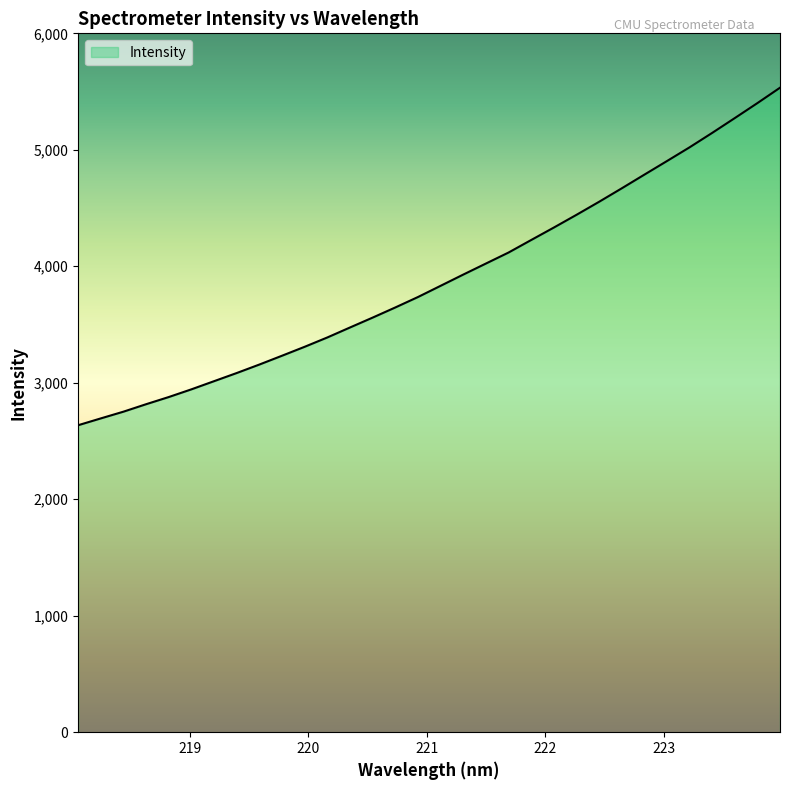

What is the sum of all values?

124510.2